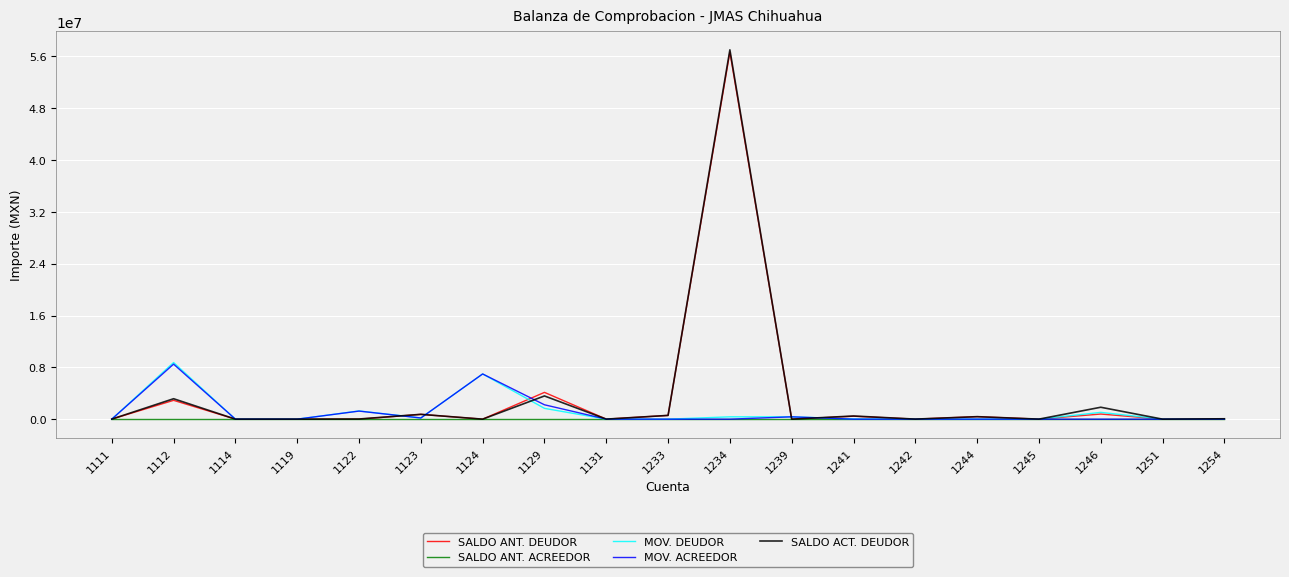

What is the highest value of the SALDO ACT. DEUDOR series?

57006769.0